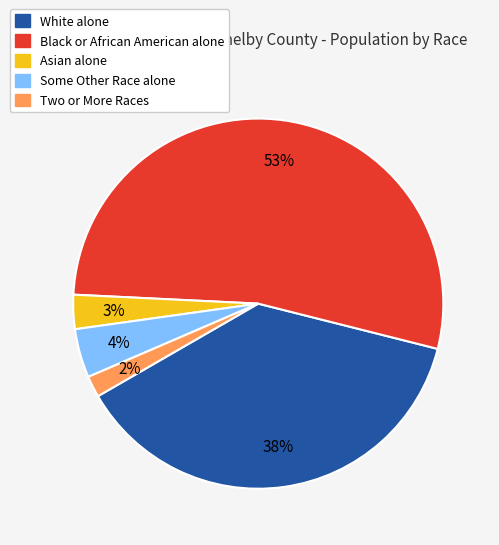

To the nearest percent, what is the difference between the largest and smallest slice percentages?

51%